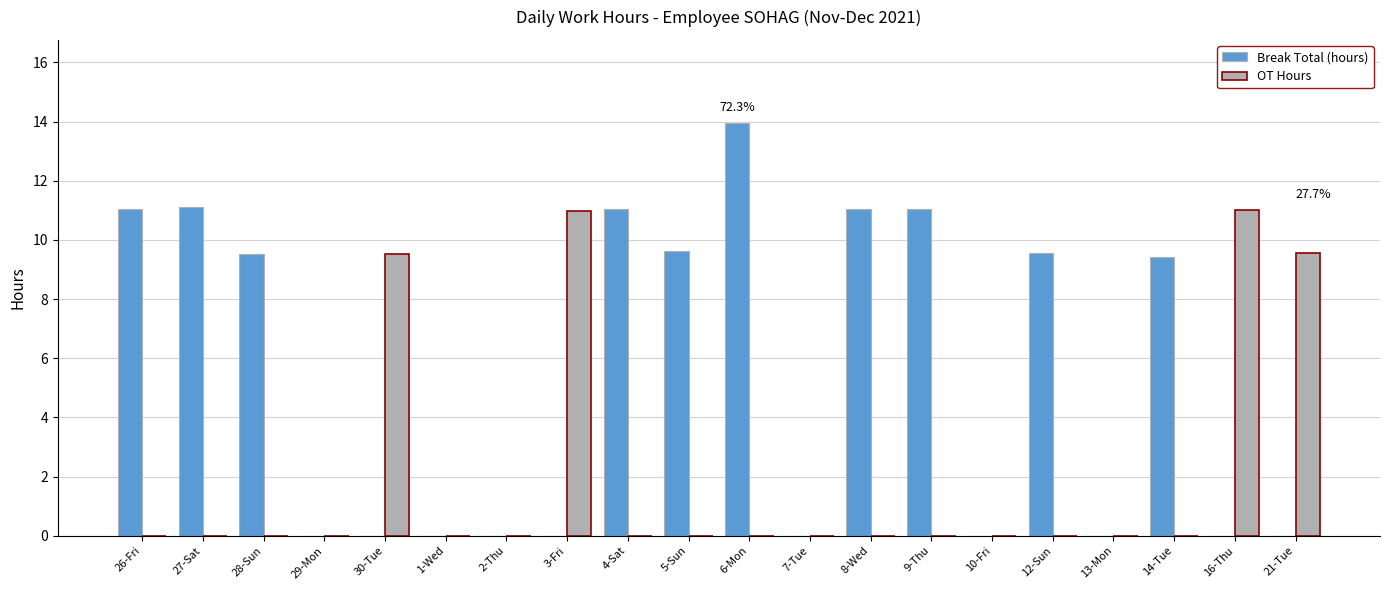

Where does the Break Total (hours) series first go above 9?

26-Fri